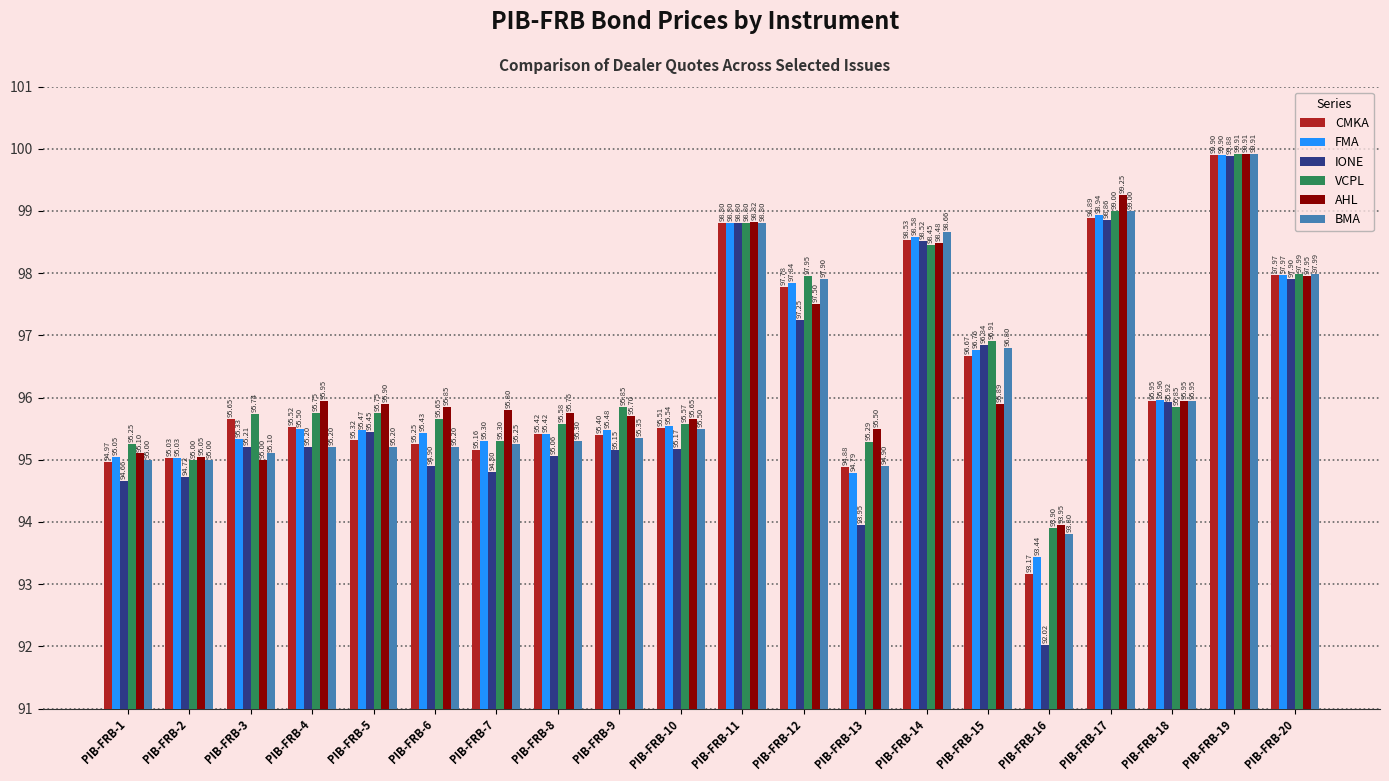

At PIB-FRB-10, list the series in order from largest to smallest.

AHL, VCPL, FMA, CMKA, BMA, IONE